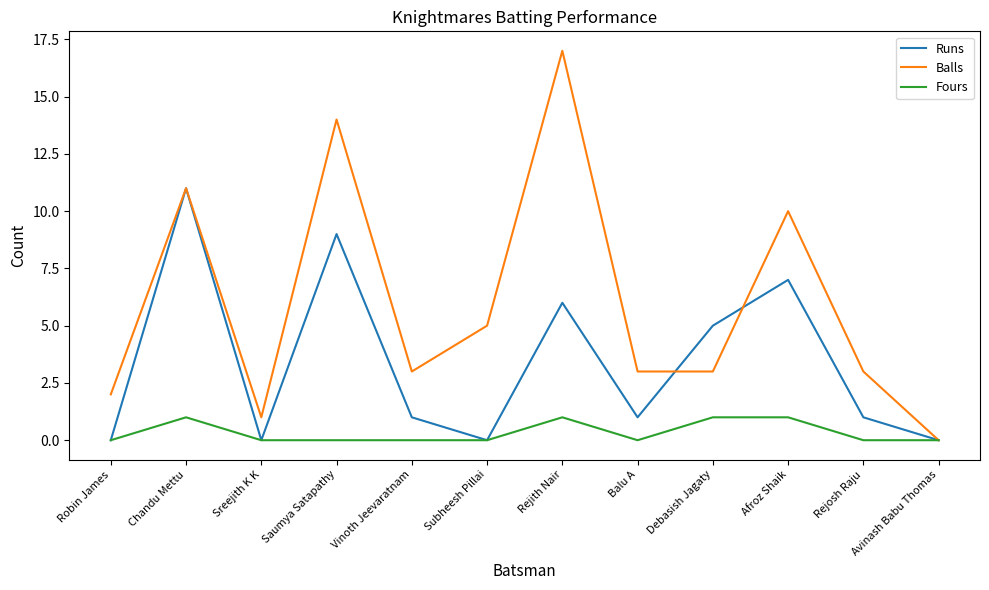

Which series has the largest total across all categories?

Balls